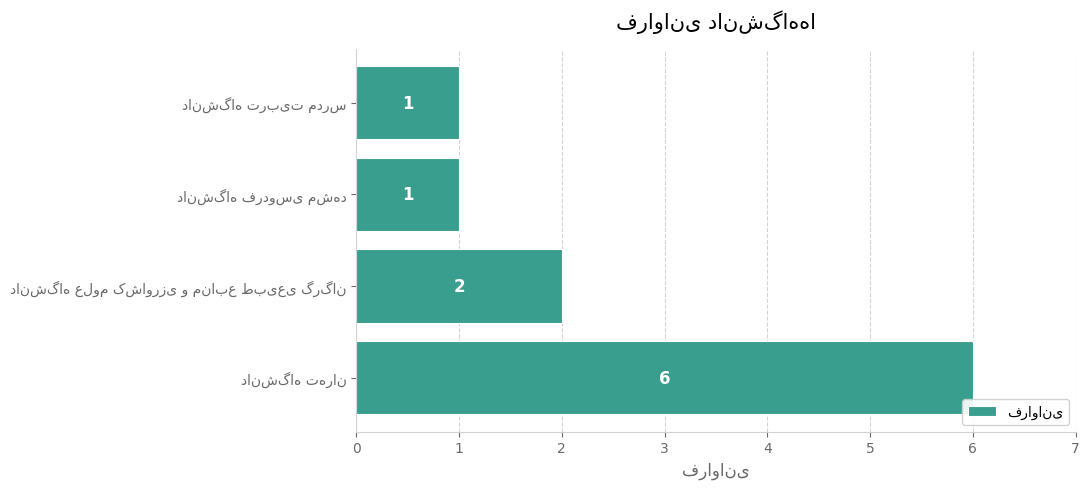

Reading bottom to top, what are all the values shown in this chart?

6	2	1	1